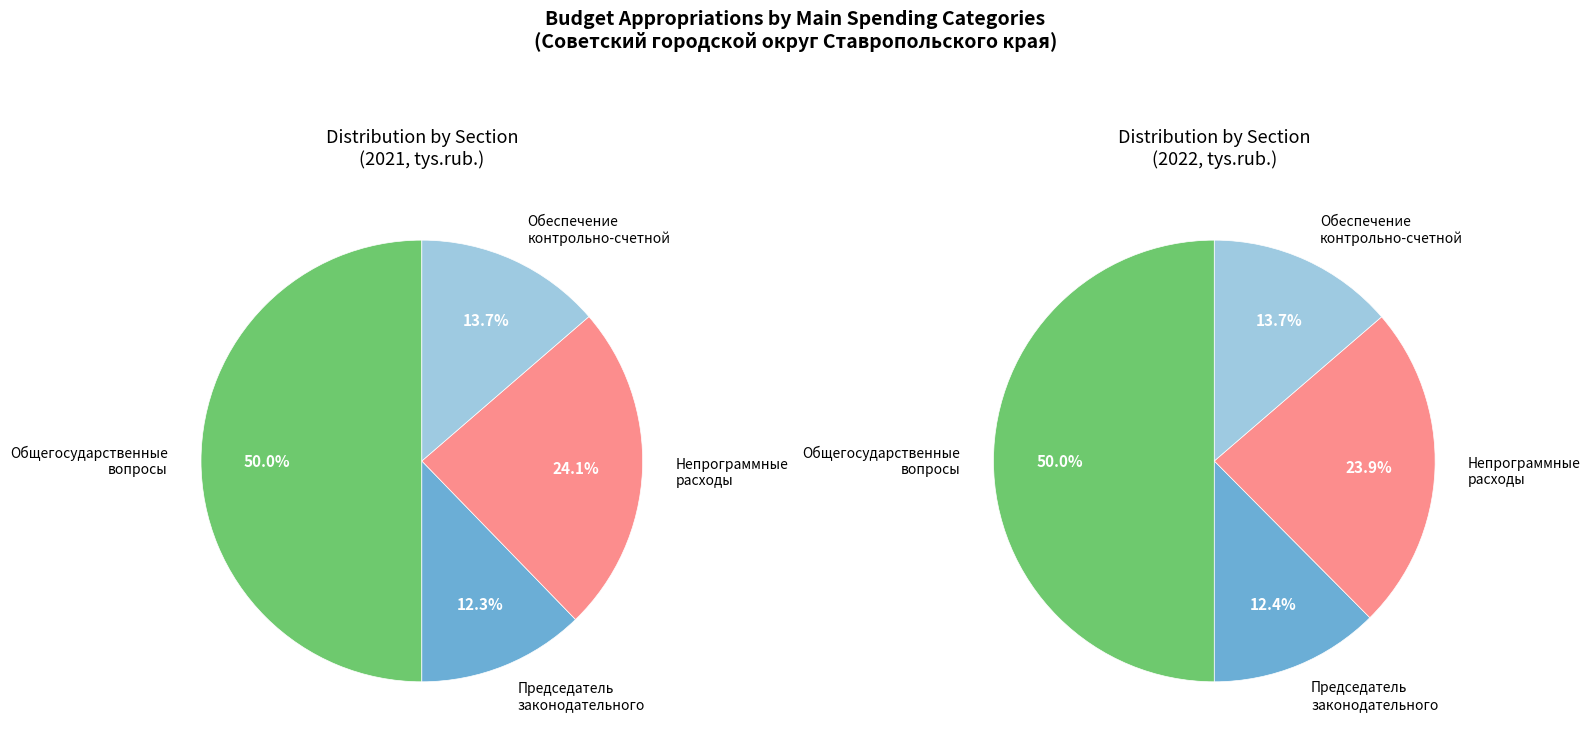

Do values_2021 and 3 together represent more than half of the pie?

Yes